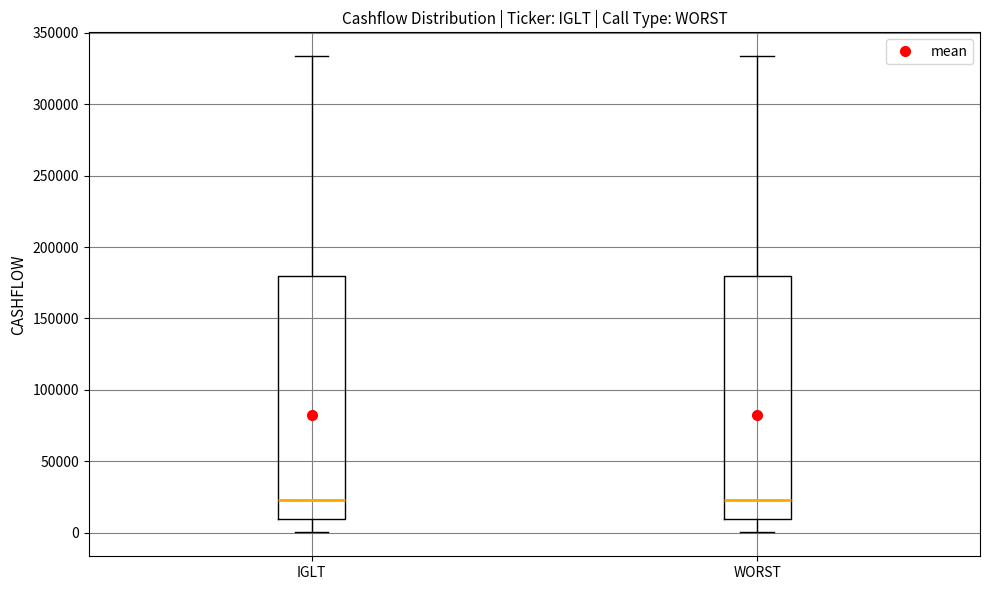

Reading left to right, read every box against the y-axis: the position of its median line, the range the box covers, and the ends of its whiskers. The values are not printed on the chart, so give them approximately, as read against the axis.

IGLT: median 25000, box 10000 to 180000, whiskers 0 to 335000
WORST: median 25000, box 10000 to 180000, whiskers 0 to 335000